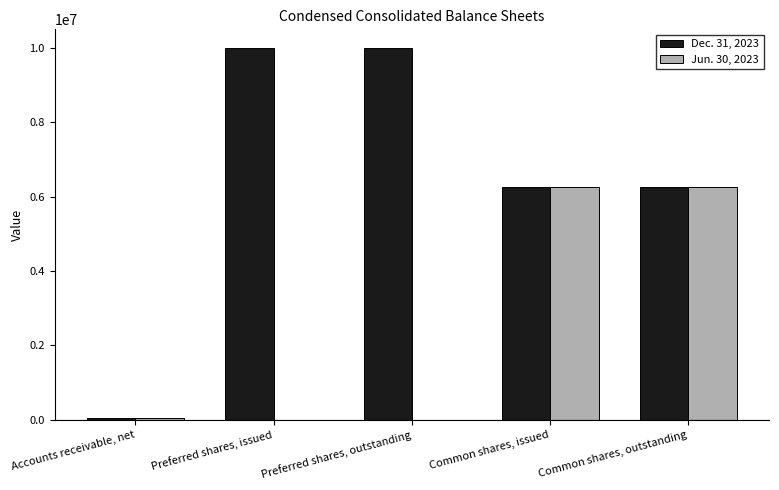

What is the difference between the Dec. 31, 2023 values at Common shares, issued and Preferred shares, issued?

3749250